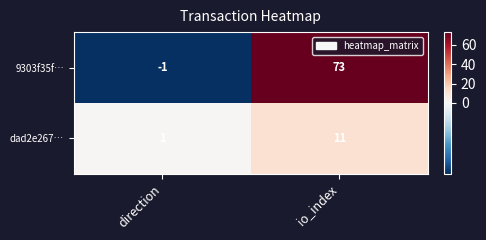

What is the sum of all 9303f35f… values?

72